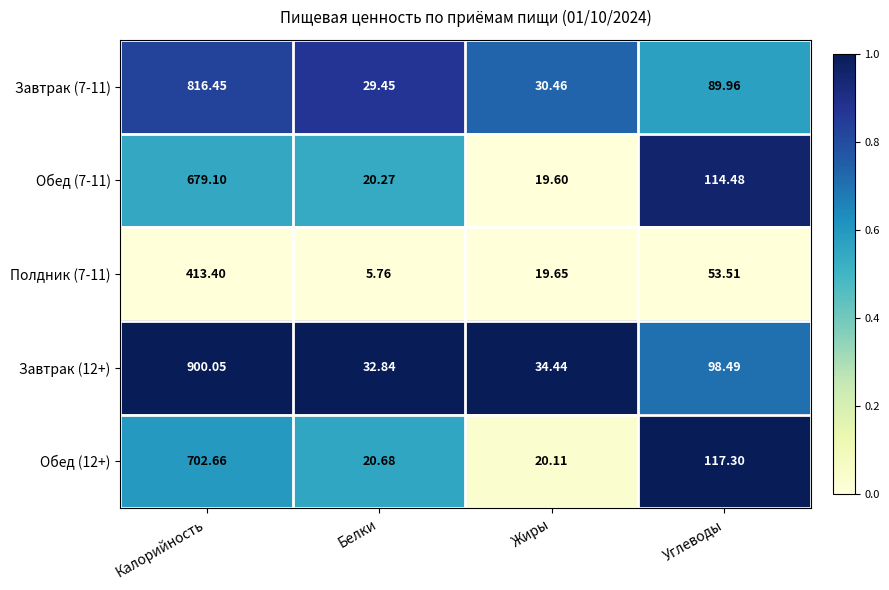

What is the total value across all series at Углеводы?

473.7